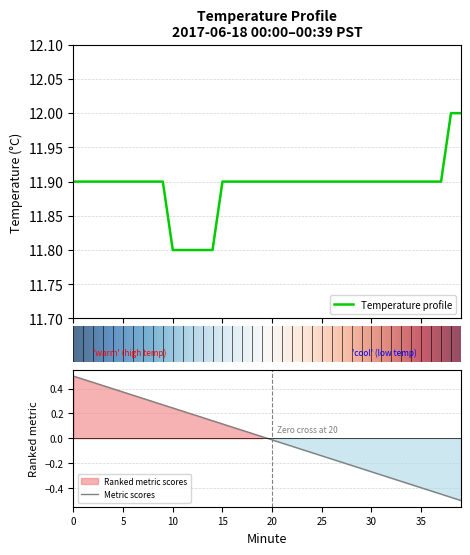

Does the chart display data point markers on the line(s)?

No